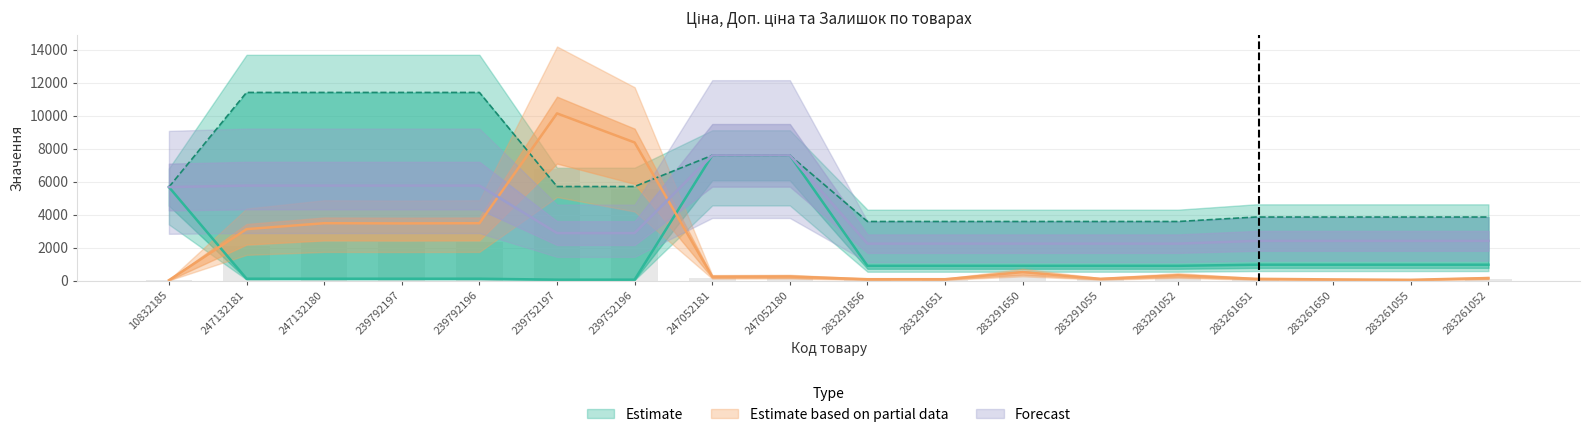

Reading right to left, list all the values displayed in this chart.

Ціна: 963.5	963.5	963.5	963.5	895.9	895.9	895.9	895.9	895.9	7596.5	7596.5	57.0	57.0	114.1	114.1	114.1	114.1	5673.8
Доп. ціна: 3854.0	3854.0	3854.0	3854.0	3583.6	3583.6	3583.6	3583.6	3583.6	7596.5	7596.5	5705.0	5705.0	11410.0	11410.0	11410.0	11410.0	5673.8
Залишок: 156.0	48.0	72.0	108.0	324.0	108.0	516.0	84.0	84.0	252.0	240.0	8376.0	10140.0	3480.0	3468.0	3480.0	3120.0	24.0